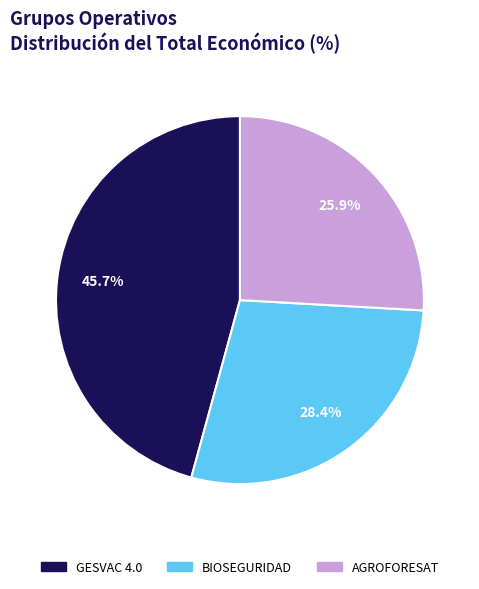

To the nearest percent, what percentage of the pie is BIOSEGURIDAD?

28%